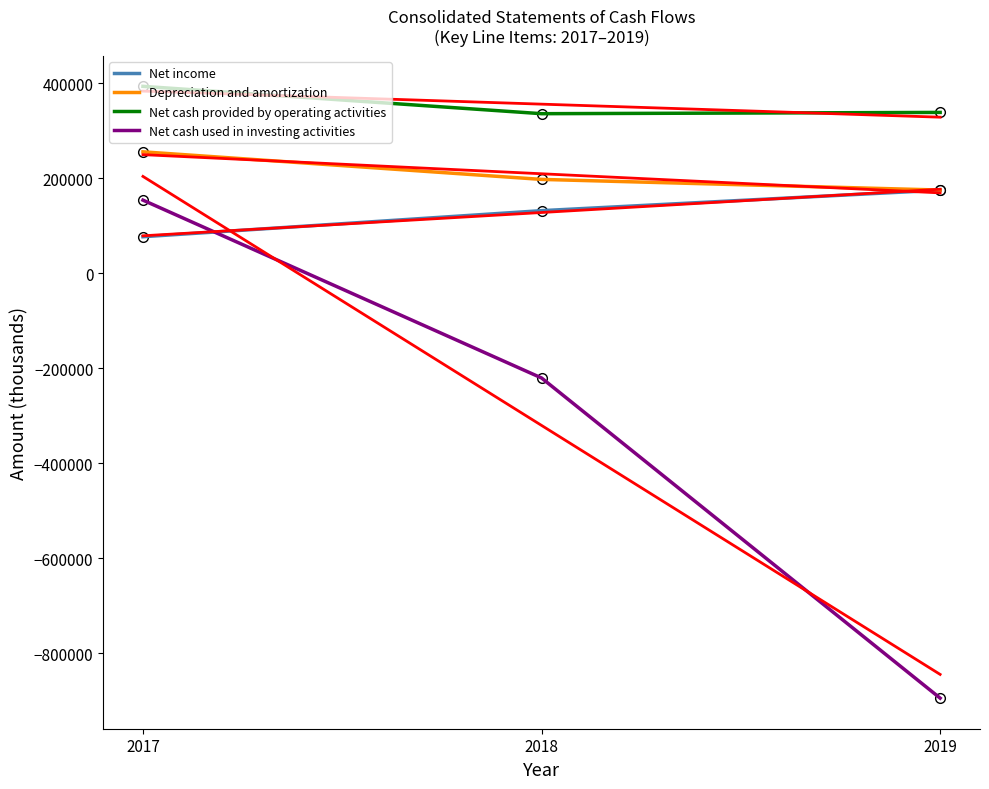

What is the difference between the Net cash used in investing activities values at 2018 and 2019?

674537